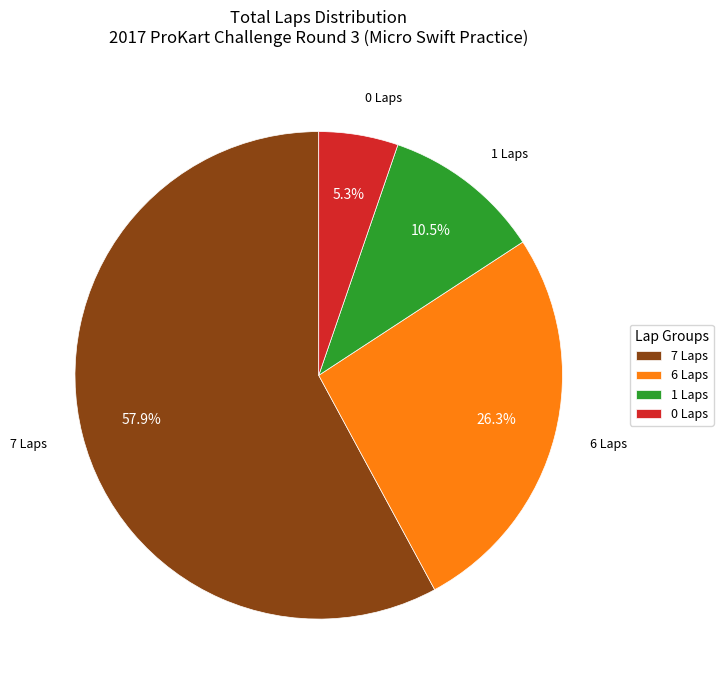

Which category has the biggest portion of the pie?

7 Laps